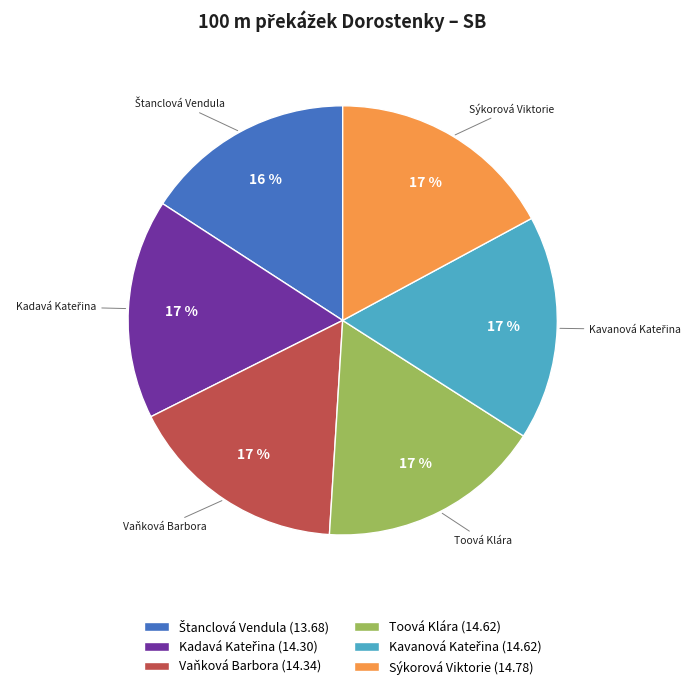

What percentage is the Vaňková Barbora (14.34) slice, to the nearest percent?

17%